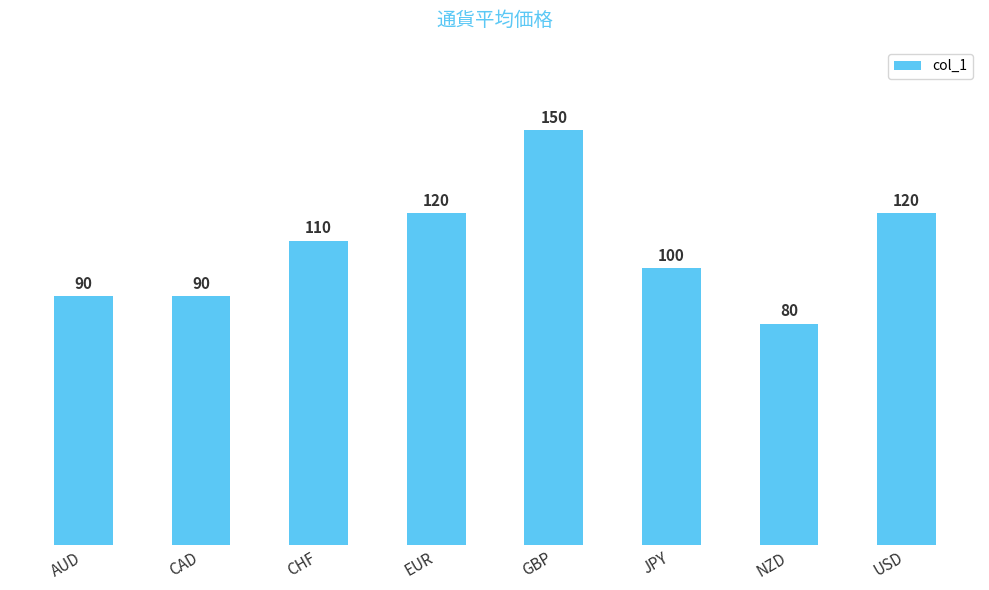

Are the bars grouped side by side (vs. stacked)?

No